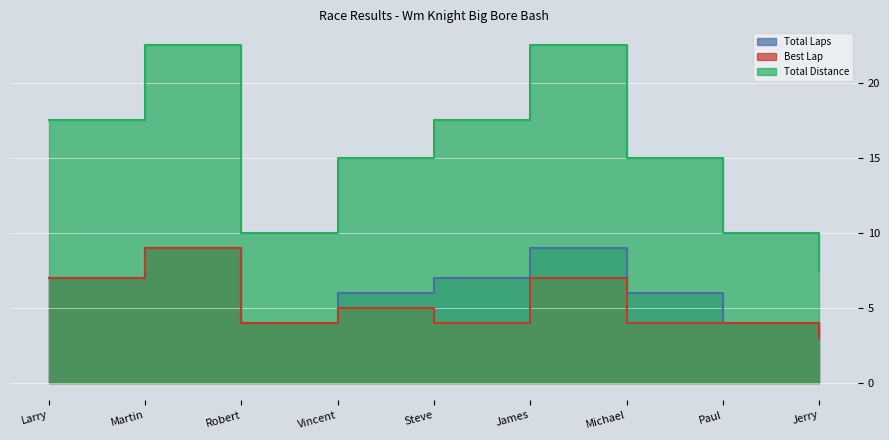

What position from the right is James?

4